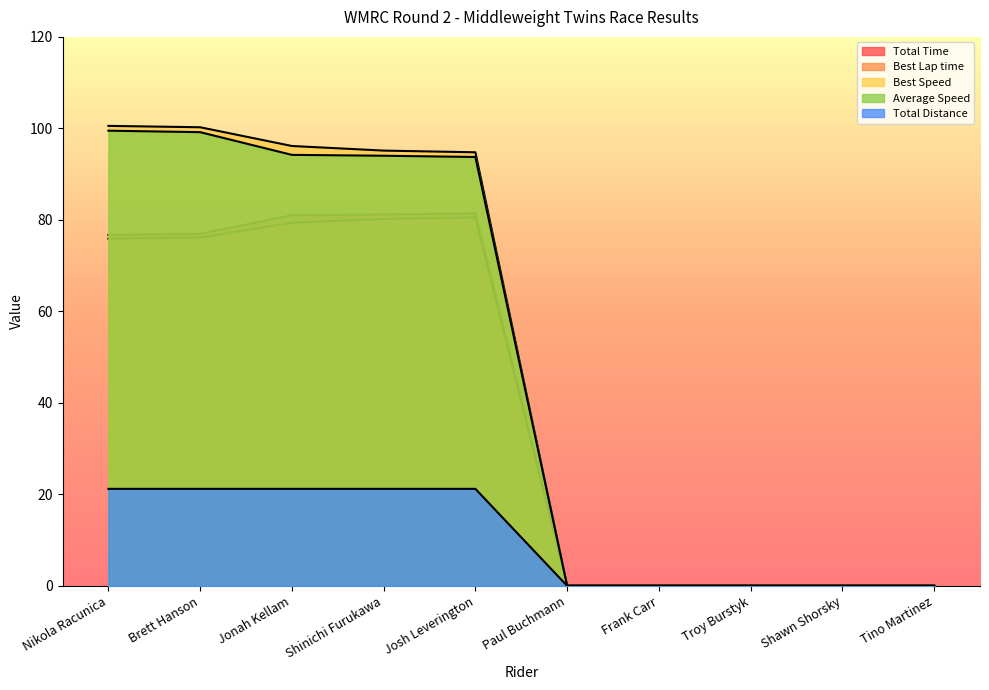

Rank the categories by Average Speed value from highest to lowest.

Nikola Racunica, Brett Hanson, Jonah Kellam, Shinichi Furukawa, Josh Leverington, Paul Buchmann, Frank Carr, Troy Burstyk, Shawn Shorsky, Tino Martinez